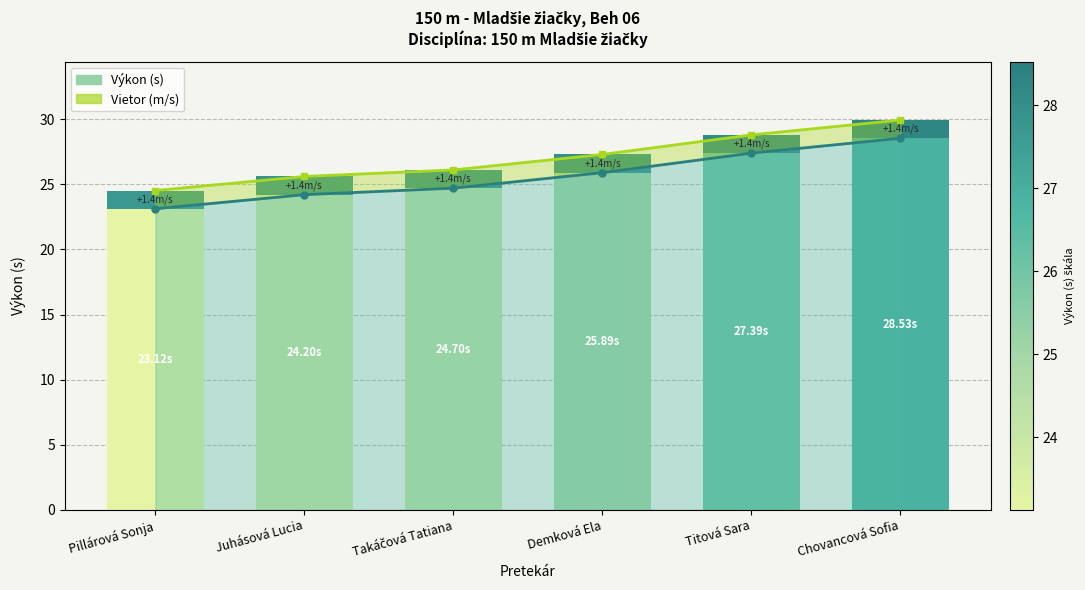

Count the number of values greater than 25.

3